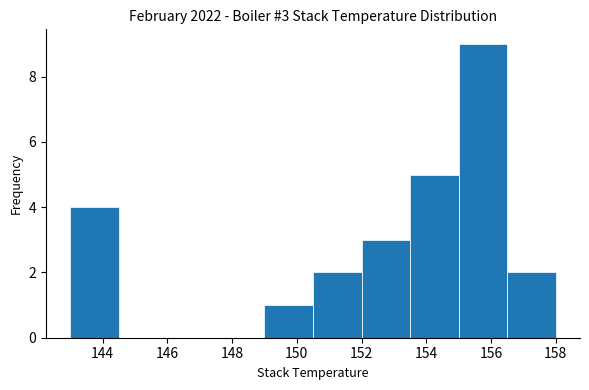

Which range on the x-axis has the tallest bar?

155.0 to 156.5